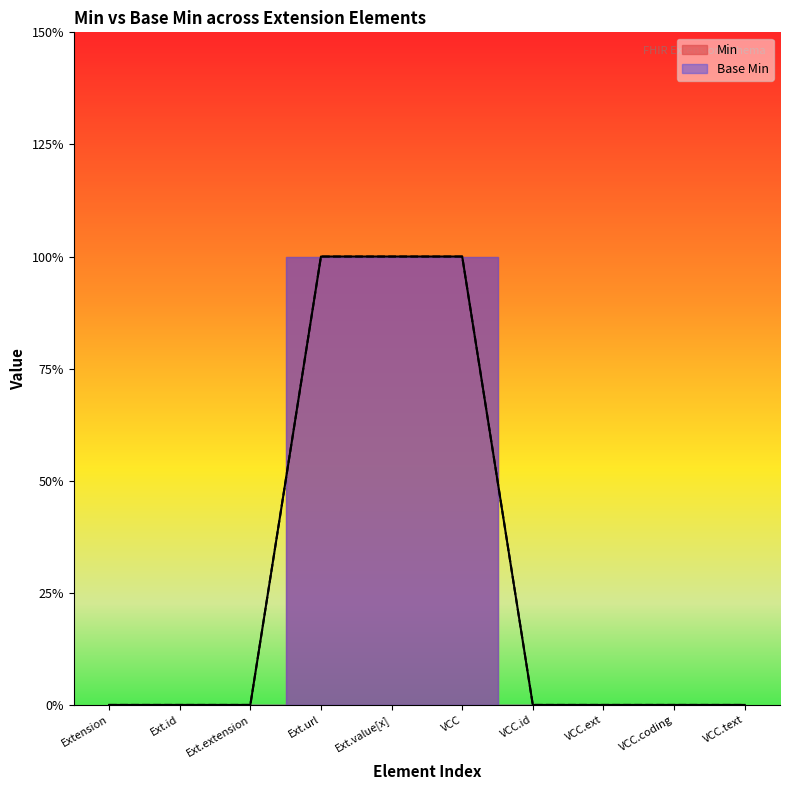

True or false: Base Min and Min intersect in this chart.

False